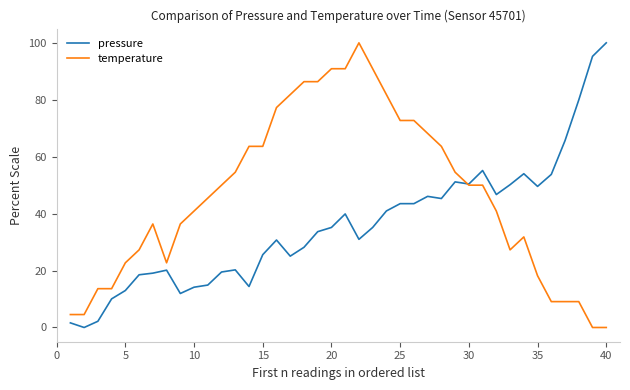

Rank the series by their average value, from lowest to highest.

pressure, temperature